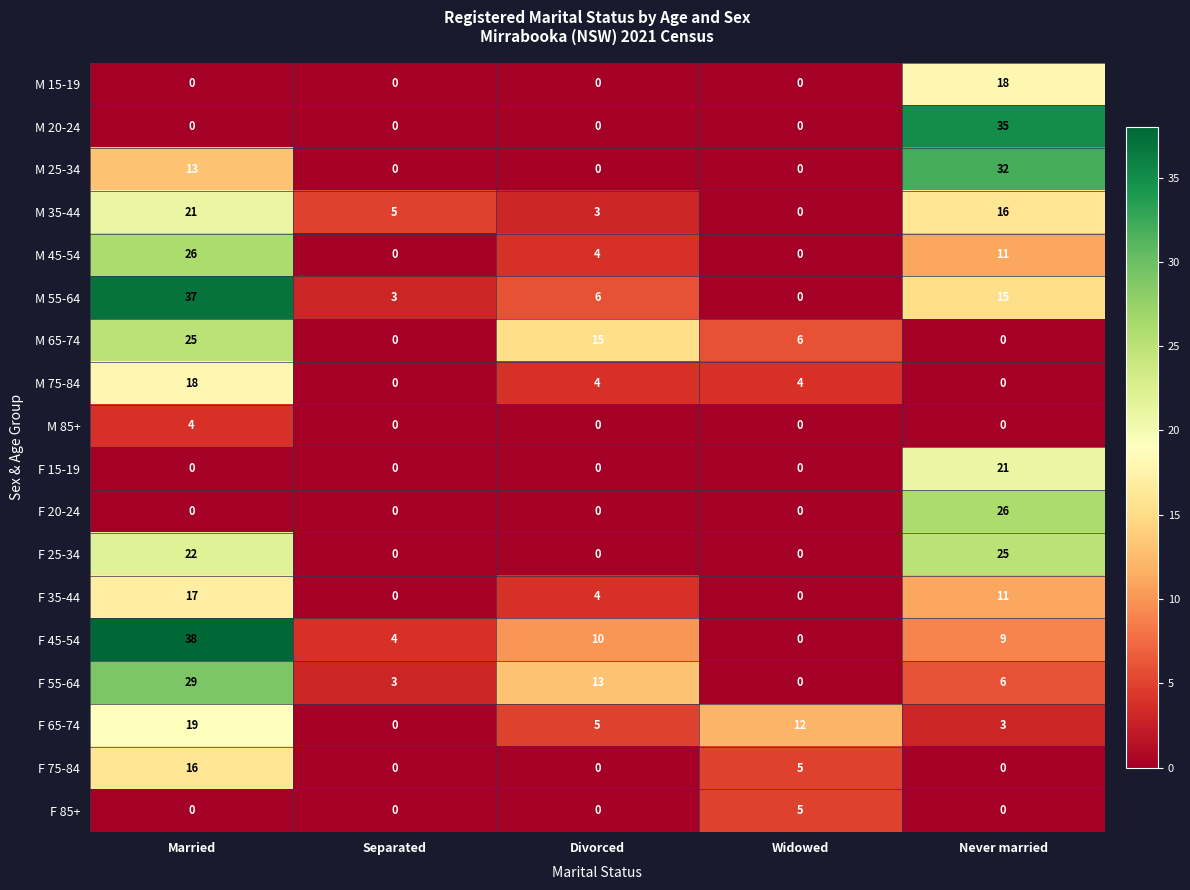

List the labels in order of M 55-64 value, largest first.

Married, Never married, Divorced, Separated, Widowed